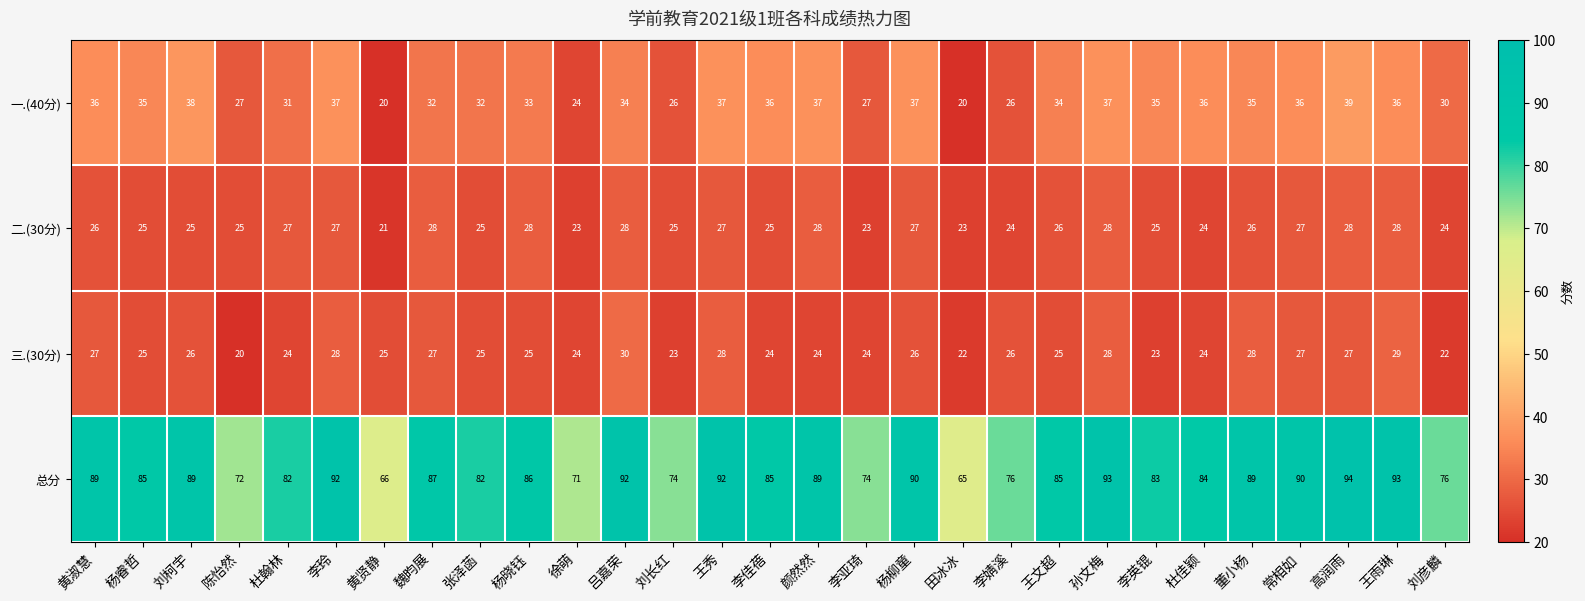

Is the value of 一.(40分) at 杨晓钰 greater than the value of 总分 at 吕嘉荣?

No